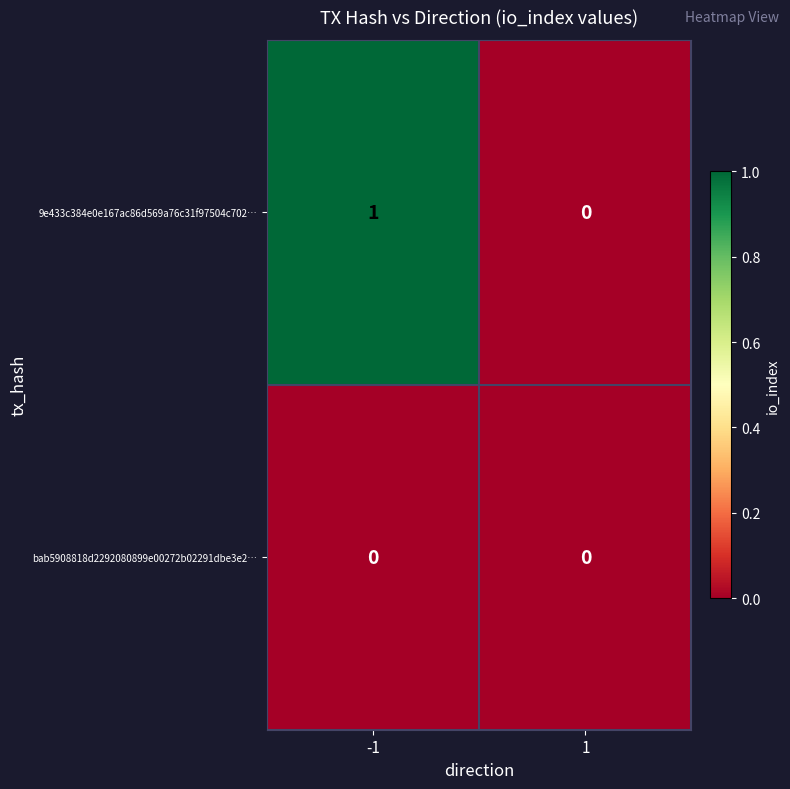

Rank the series by their maximum value, from lowest to highest.

bab5908818d2292080899e00272b02291dbe3e2…, 9e433c384e0e167ac86d569a76c31f97504c702…